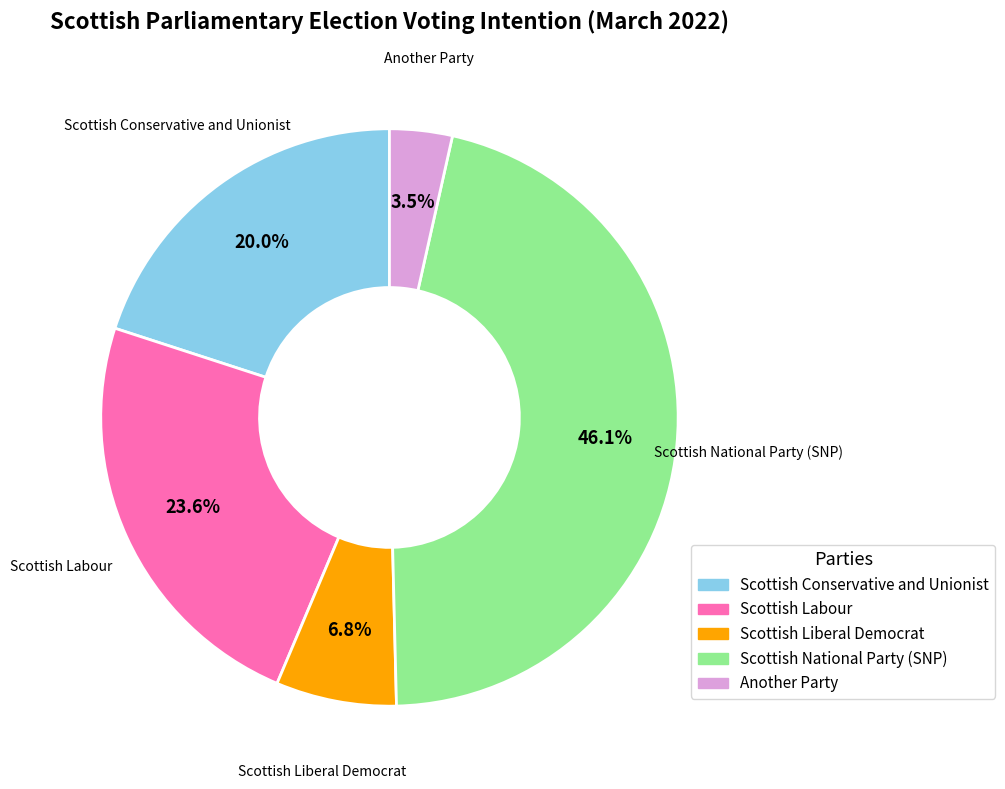

Which category has the biggest portion of the pie?

Scottish National Party (SNP)